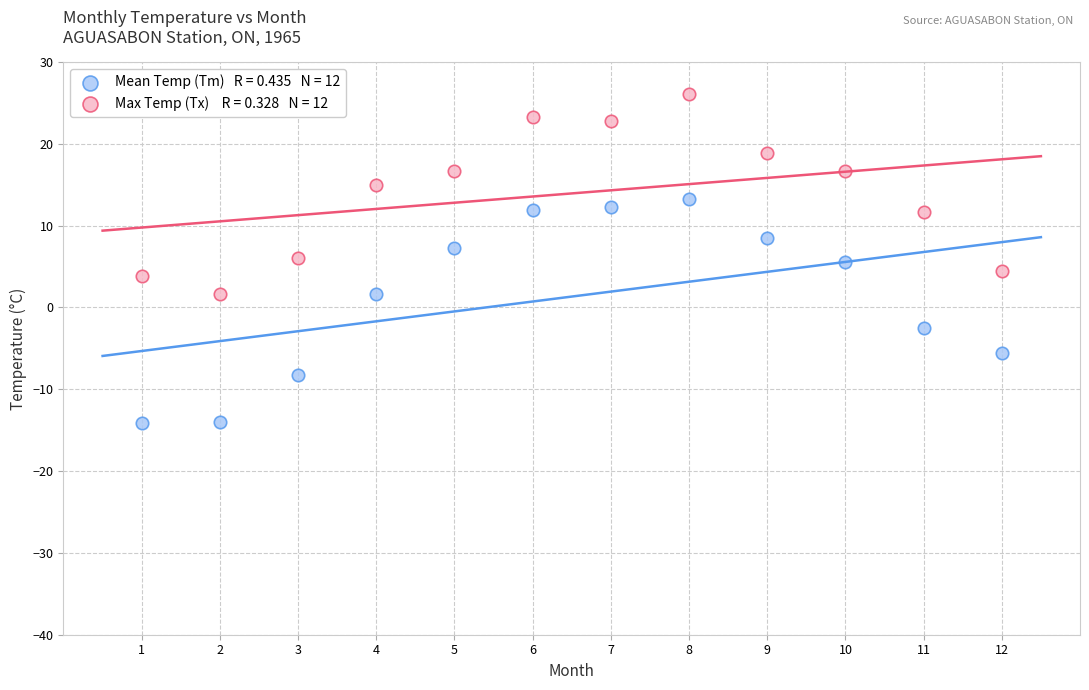

Across all data points, what is the range of Y values (max minus min)?

40.2